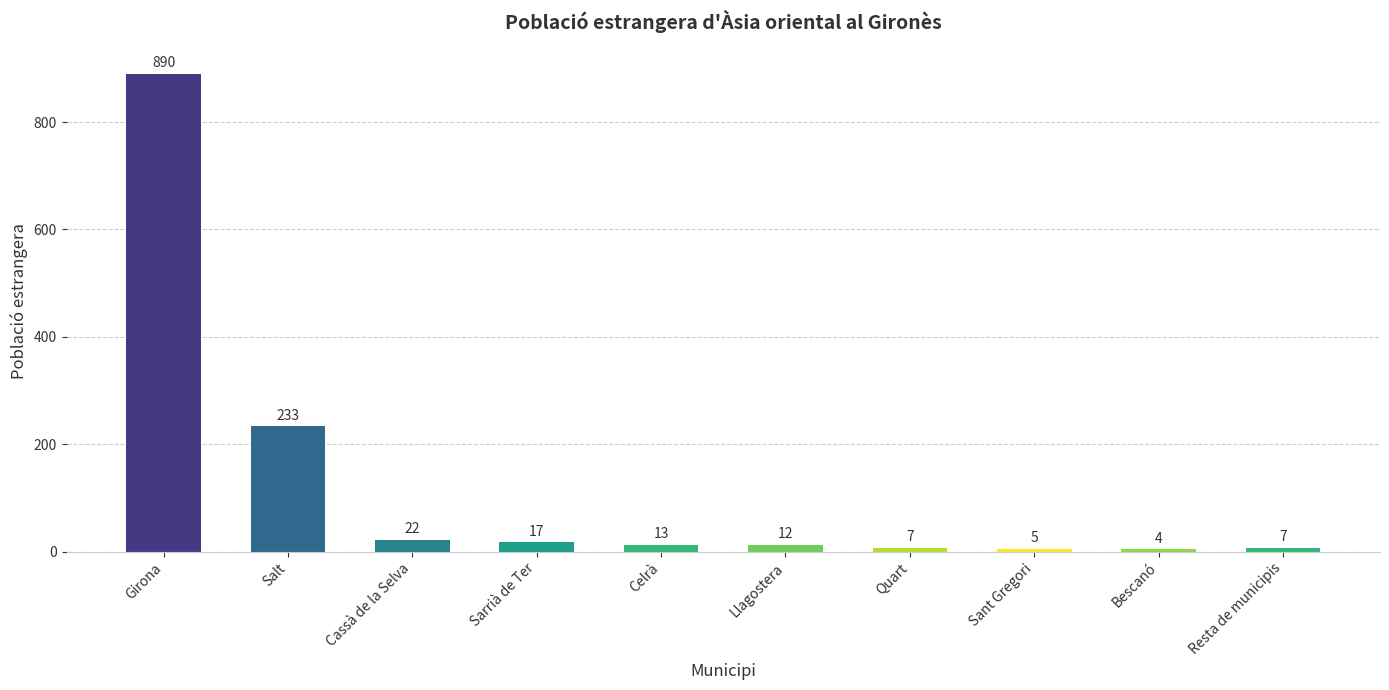

Are the bars grouped side by side (vs. stacked)?

No